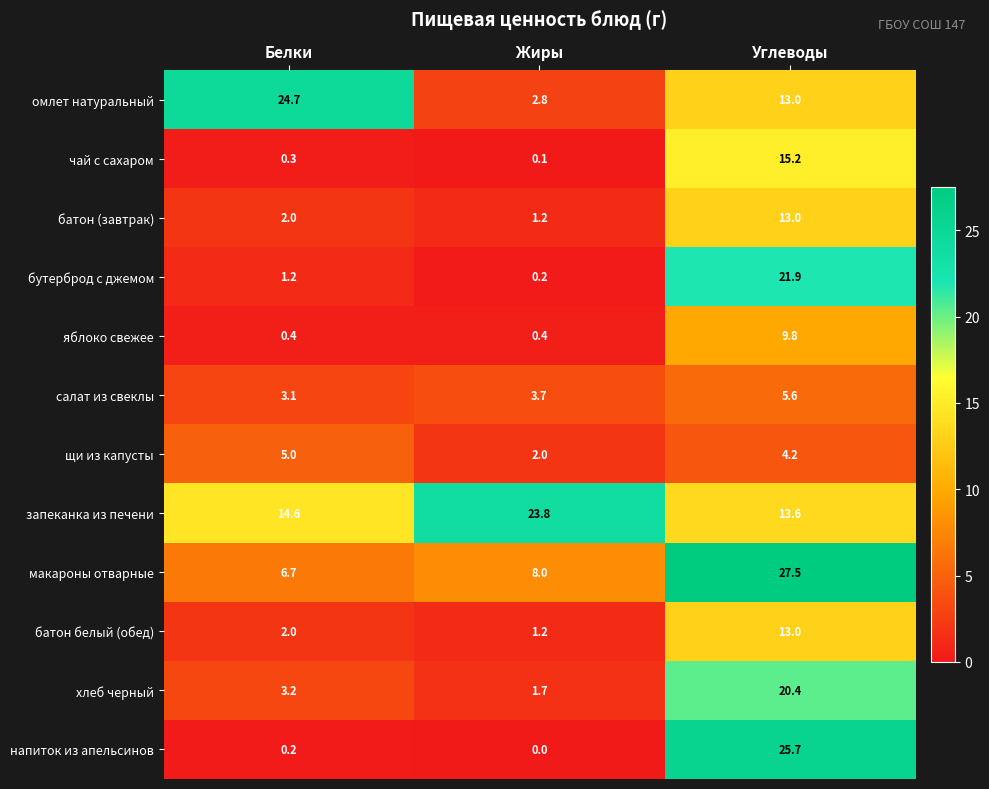

What is the highest value of the щи из капусты series?

5.0